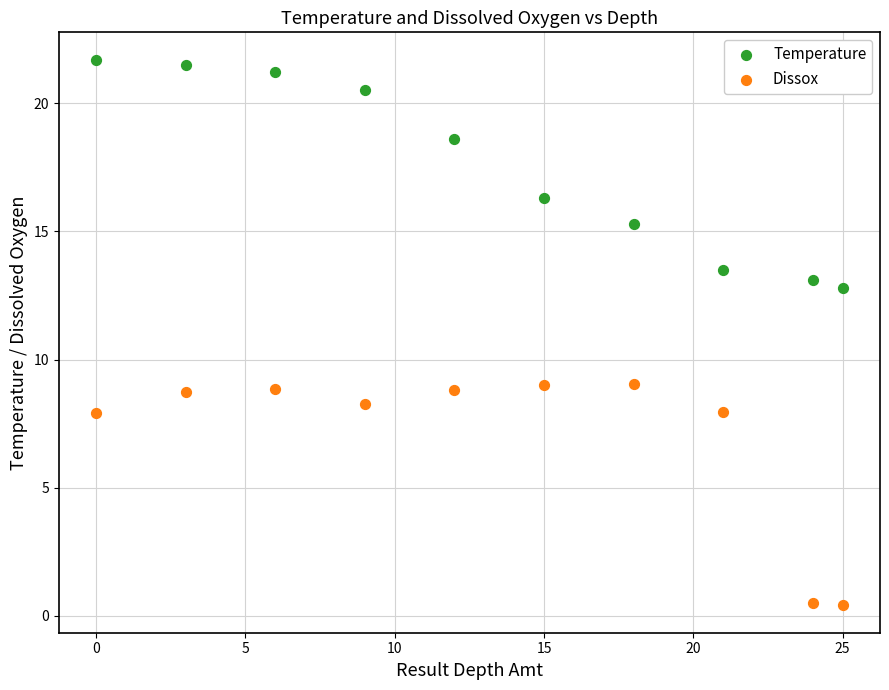

Which series contains the highest Y value?

Temperature